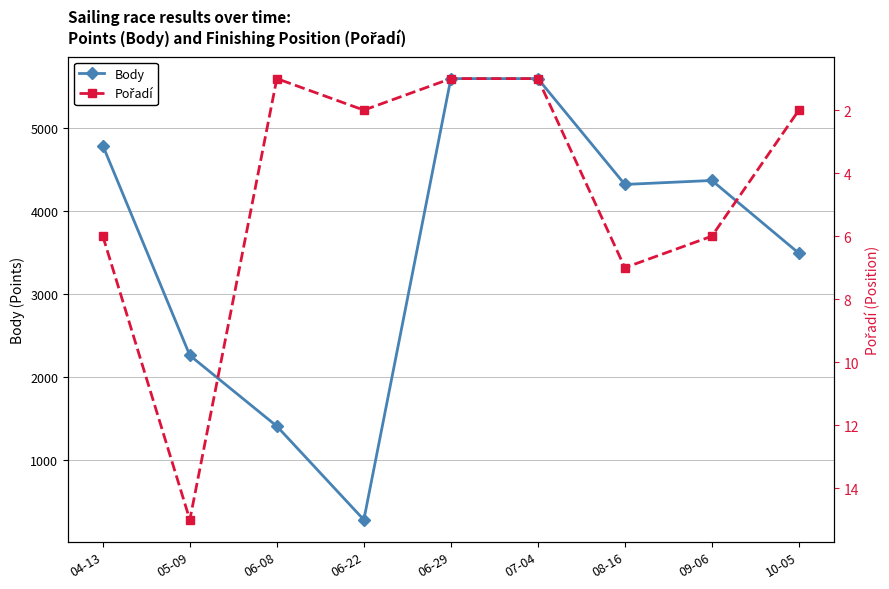

True or false: Body has more than 2 interior local peaks.

False